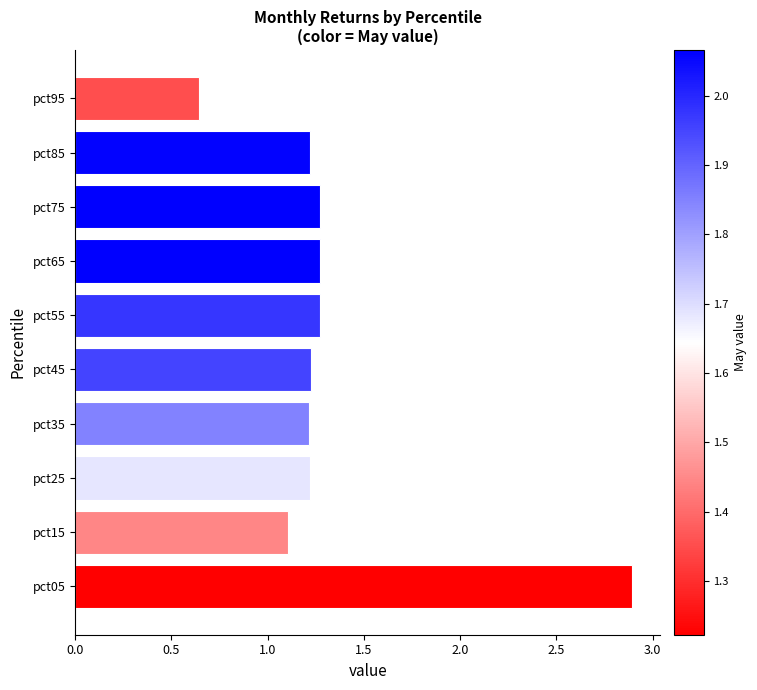

How many values are below 1?

1